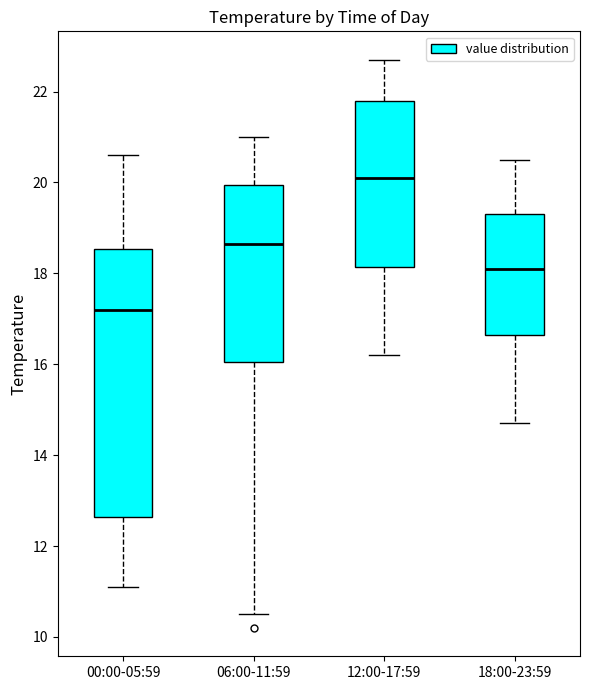

Reading left to right, read every box against the y-axis: the position of its median line, the range the box covers, and the ends of its whiskers. The values are not printed on the chart, so give them approximately, as read against the axis.

00:00-05:59: median 17.2, box 12.6 to 18.6, whiskers 11.2 to 20.6
06:00-11:59: median 18.6, box 16.0 to 20.0, whiskers 10.6 to 21.0
12:00-17:59: median 20.2, box 18.2 to 21.8, whiskers 16.2 to 22.8
18:00-23:59: median 18.2, box 16.6 to 19.4, whiskers 14.8 to 20.6